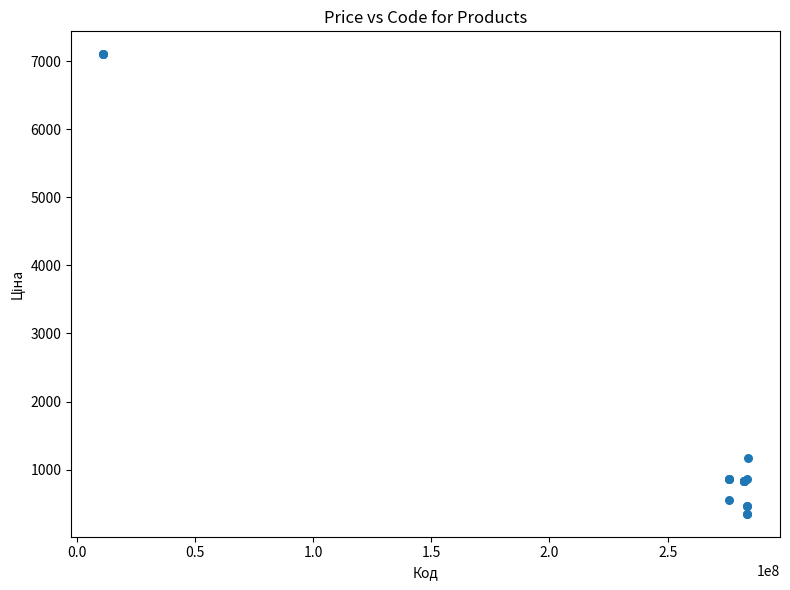

What Y value in the scatter plot is closest to 3725?

1174.7